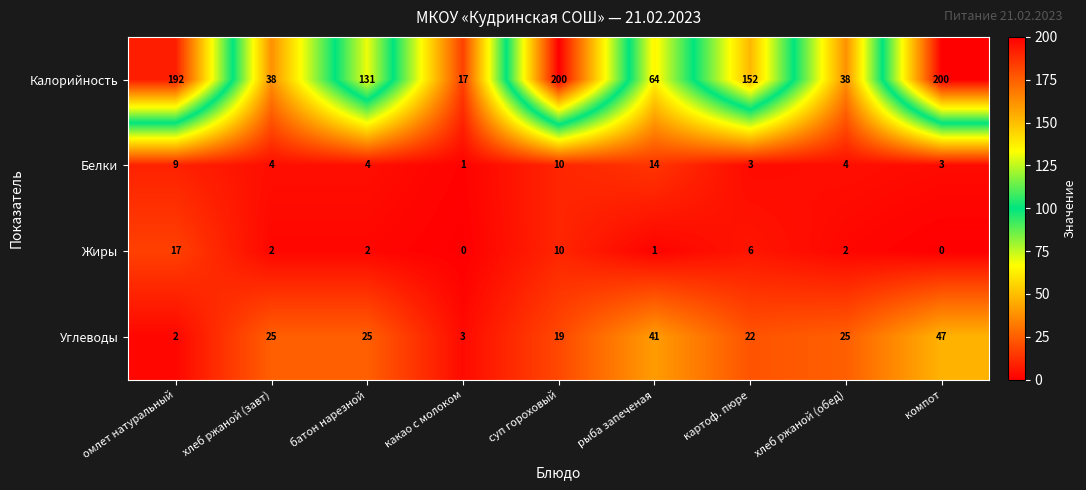

True or false: Белки has a value of 4 at хлеб ржаной (обед).

True